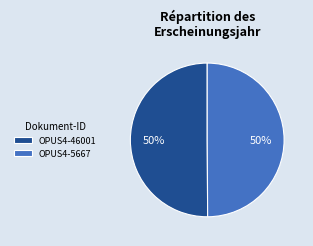

Is the sum of OPUS4-46001 and OPUS4-5667 greater than half?

Yes